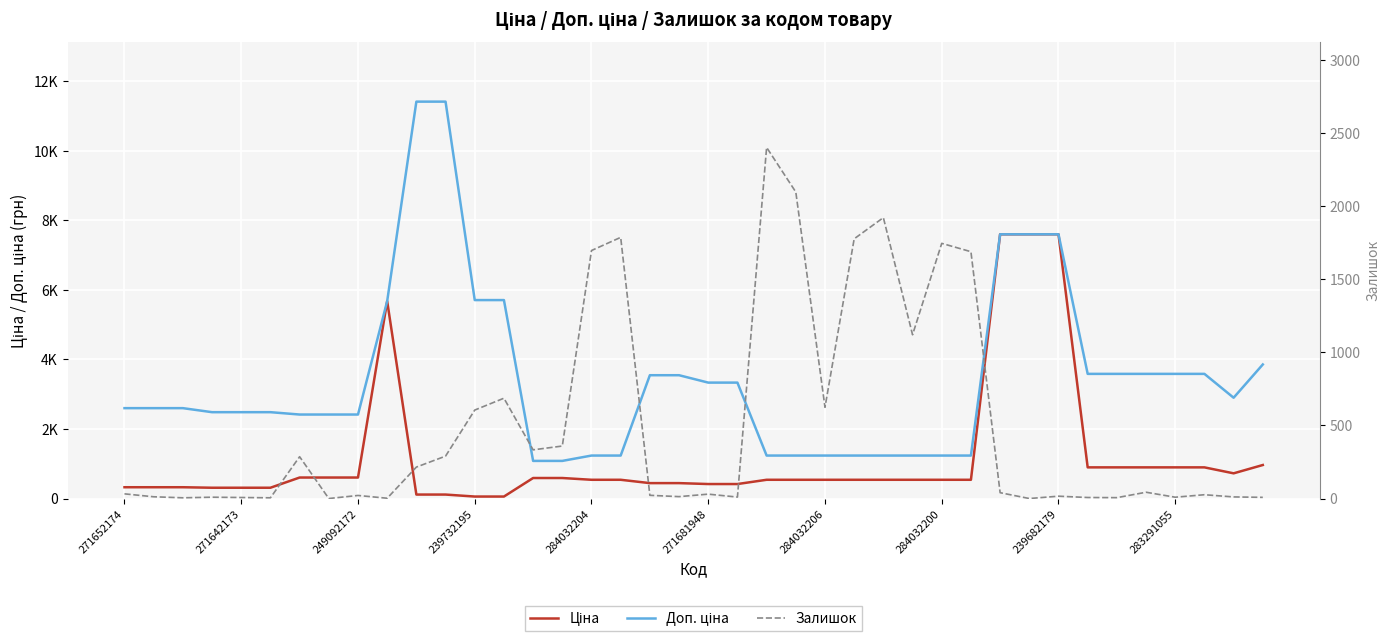

What is the difference between the maximum and minimum values in the Залишок series?

2401.0